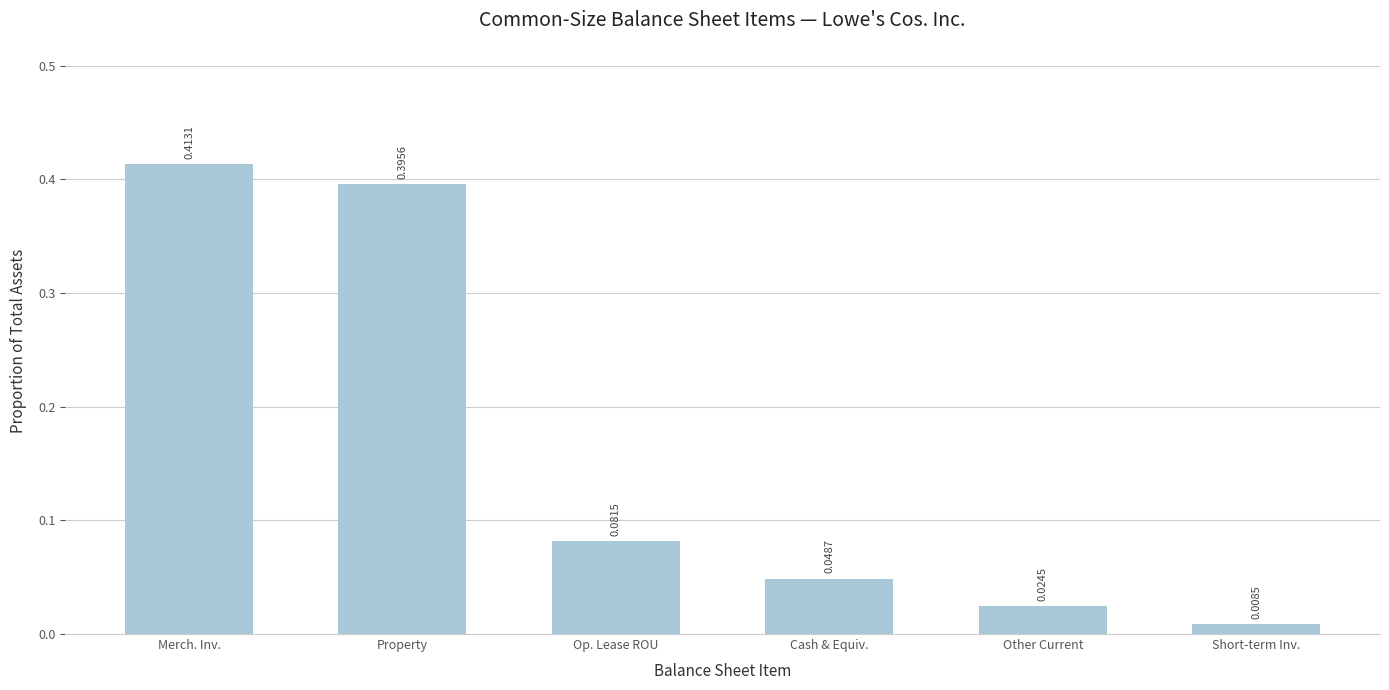

What is the sum of all values?

1.0